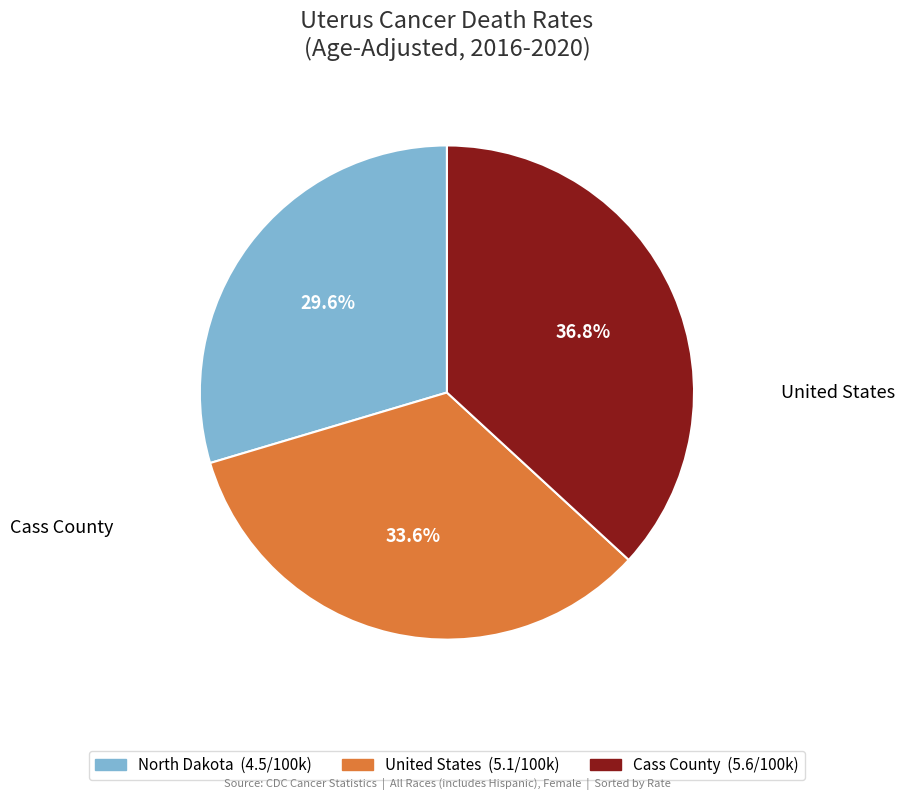

To the nearest percent, what is the average slice percentage?

33%